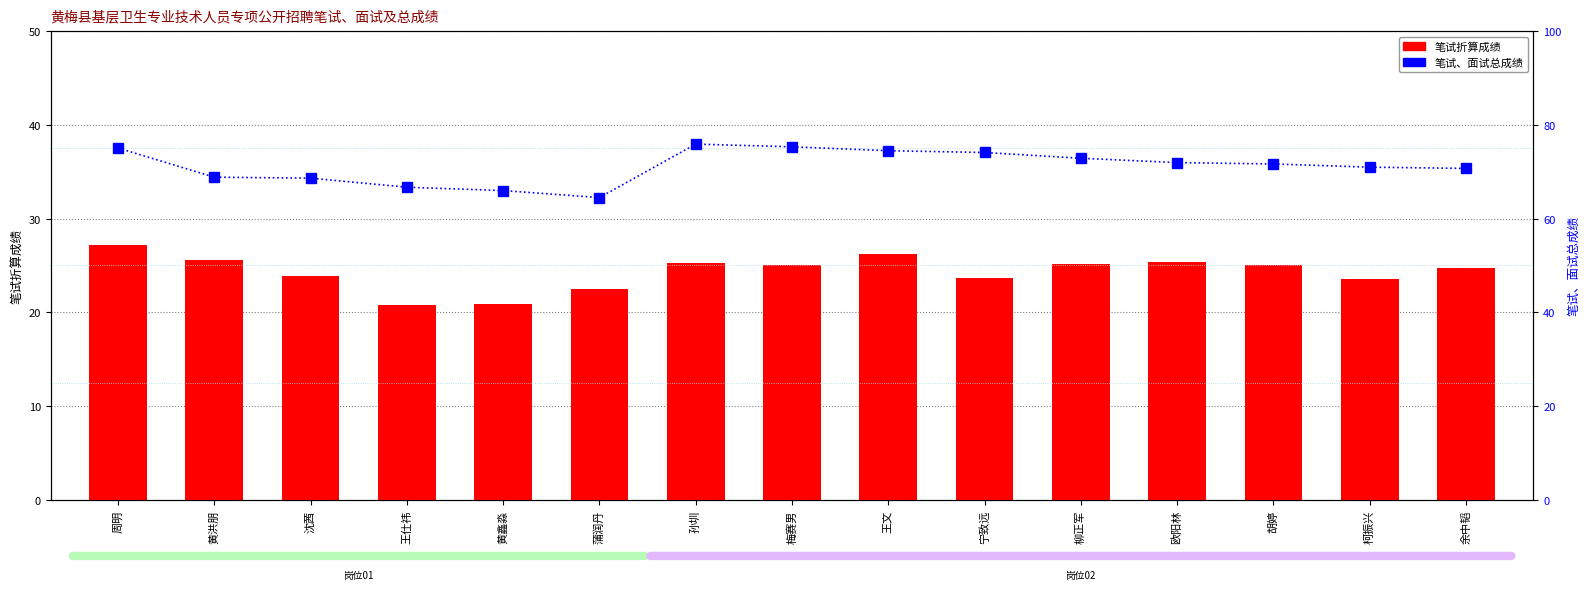

Reading left to right, list all the values displayed in this chart.

笔试折算成绩: 周明=27.2	黄洪朋=25.6	沈茜=23.9	王仕祎=20.7	黄鑫淼=20.9	蒲润丹=22.5	孙圳=25.3	梅赛男=25.0	王文=26.2	宁致远=23.6	柳正军=25.1	欧阳林=25.4	胡婷=25.1	柯振兴=23.6	余中韬=24.7
笔试、面试总成绩: 周明=75.0	黄洪朋=68.8	沈茜=68.6	王仕祎=66.7	黄鑫淼=66.0	蒲润丹=64.5	孙圳=75.9	梅赛男=75.3	王文=74.5	宁致远=74.1	柳正军=72.9	欧阳林=71.9	胡婷=71.7	柯振兴=71.0	余中韬=70.7